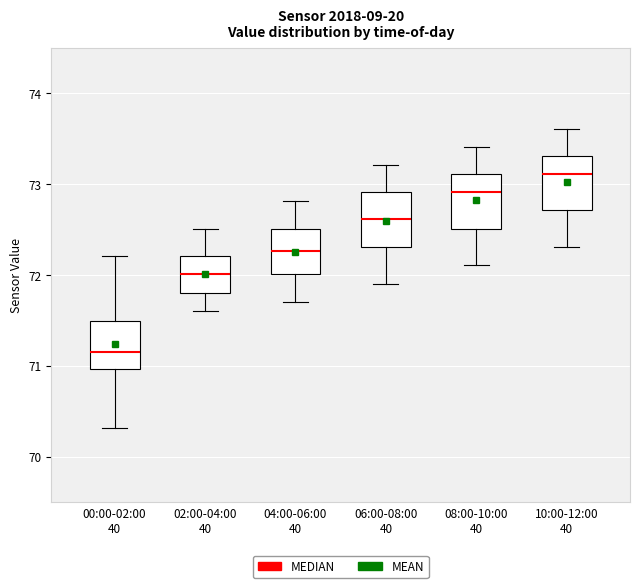

Reading left to right, transcribe this box plot: for each box, give where its median line is, the range the box spans, and where its two whiskers end, as read against the y-axis. The values are not printed on the chart, so give them approximately, as read against the axis.

00:00-02:00 40: median 71.2, box 71.0 to 71.5, whiskers 70.3 to 72.2
02:00-04:00 40: median 72.0, box 71.8 to 72.2, whiskers 71.6 to 72.5
04:00-06:00 40: median 72.3, box 72.0 to 72.5, whiskers 71.7 to 72.8
06:00-08:00 40: median 72.6, box 72.3 to 72.9, whiskers 71.9 to 73.2
08:00-10:00 40: median 72.9, box 72.5 to 73.1, whiskers 72.1 to 73.4
10:00-12:00 40: median 73.1, box 72.7 to 73.3, whiskers 72.3 to 73.6